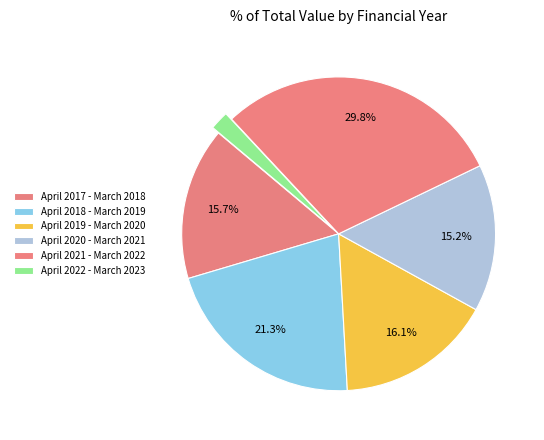

Approximately how many times larger is the value at April 2017 - March 2018 compared to April 2020 - March 2021?

1.0